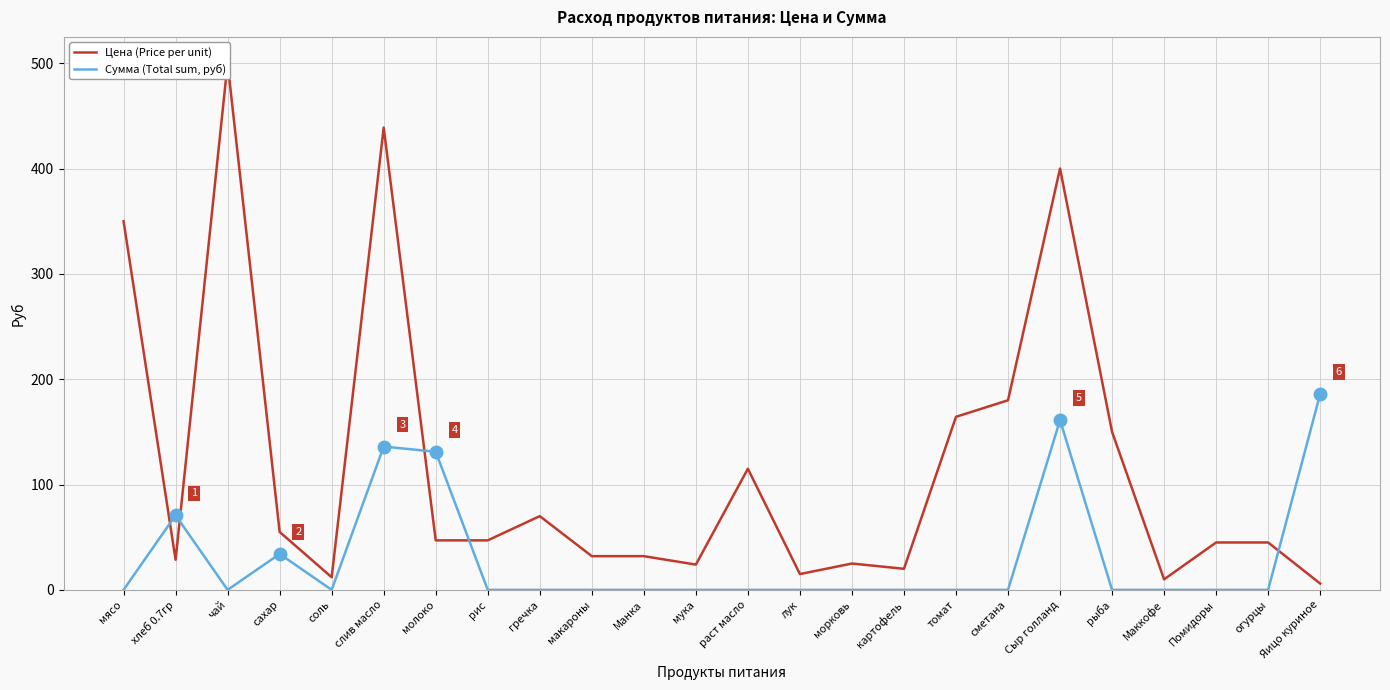

What is the label of the 23rd point from the left?

огурцы